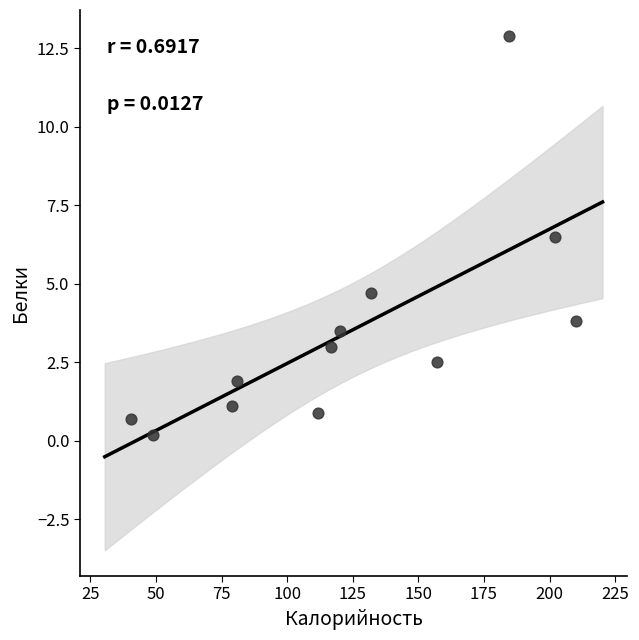

What is the range of Y values (max minus min)?

12.7